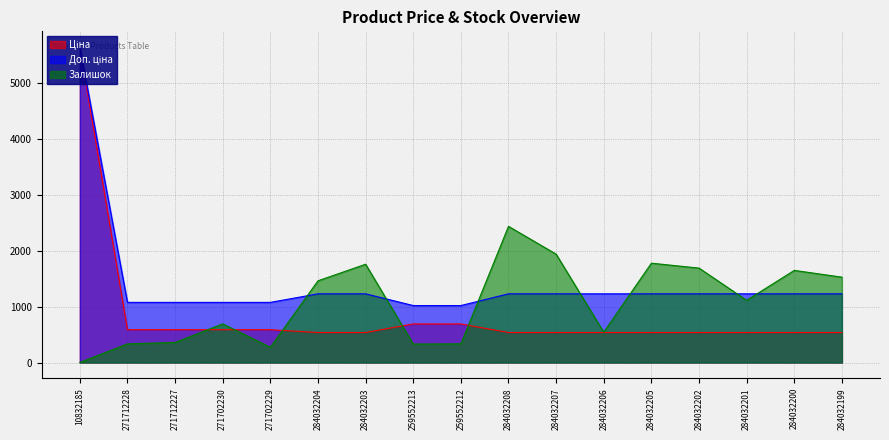

Reading left to right, list all the values displayed in this chart.

Ціна: 5636.0	586.0	586.0	586.0	586.0	535.4	535.4	689.1	689.1	535.4	535.4	535.4	535.4	535.4	535.4	535.4	535.4
Доп. ціна: 5636.0	1074.5	1074.5	1074.5	1074.5	1227.2	1227.2	1017.8	1017.8	1227.2	1227.2	1227.2	1227.2	1227.2	1227.2	1227.2	1227.2
Залишок: 1.0	333.0	359.0	690.0	272.0	1460.0	1756.0	330.0	333.0	2433.0	1936.0	541.0	1775.0	1687.0	1111.0	1646.0	1525.0